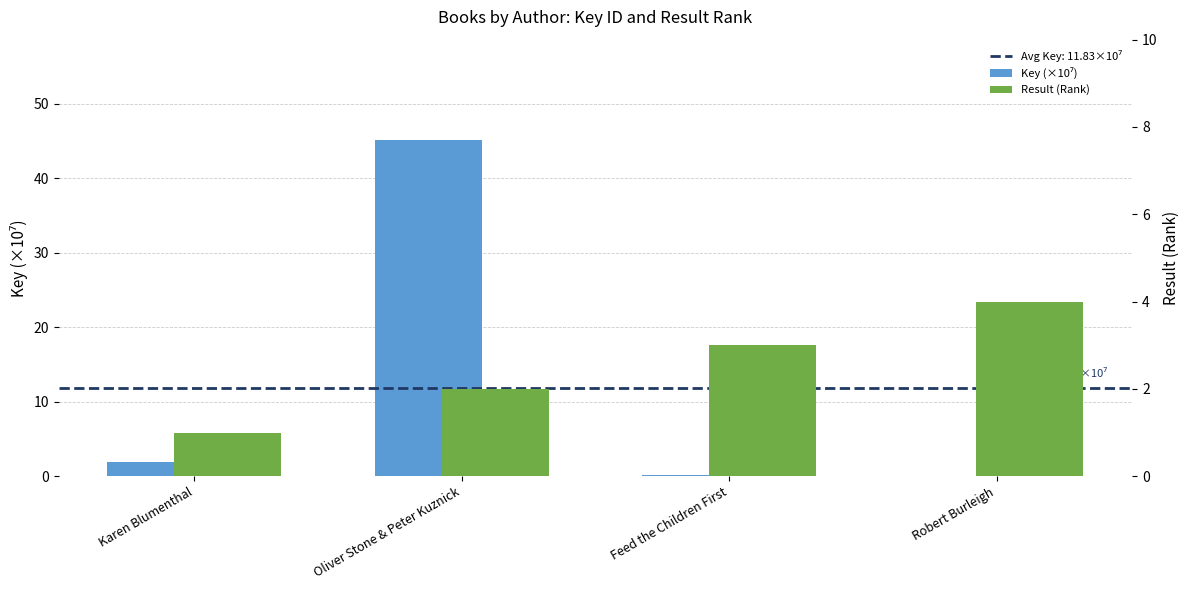

Rank the series at Karen Blumenthal from lowest to highest value.

Result (Rank), Key (×10⁷)